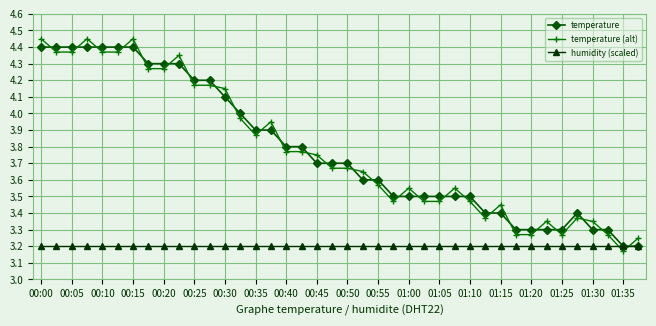

Which series ends up on top after the final intersection of humidity (scaled) and temperature (alt)?

temperature (alt)